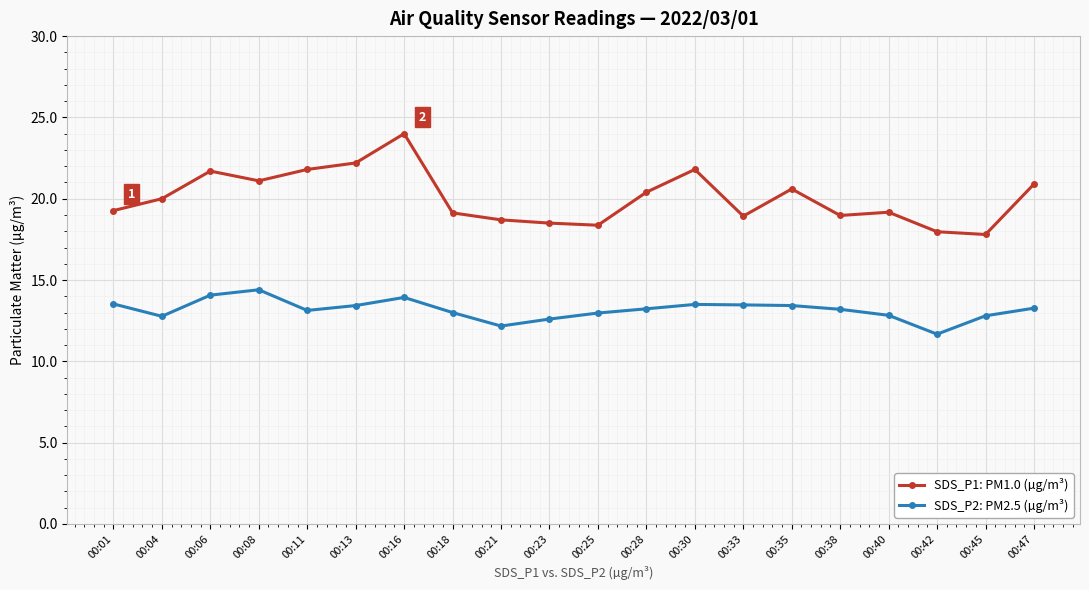

True or false: SDS_P1: PM1.0 (µg/m³) and SDS_P2: PM2.5 (µg/m³) cross at least once.

False